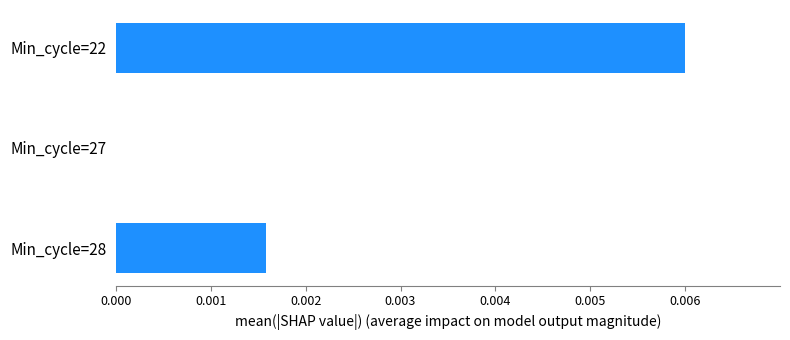

True or false: the data shows 0.0 at Min_cycle=22.

True